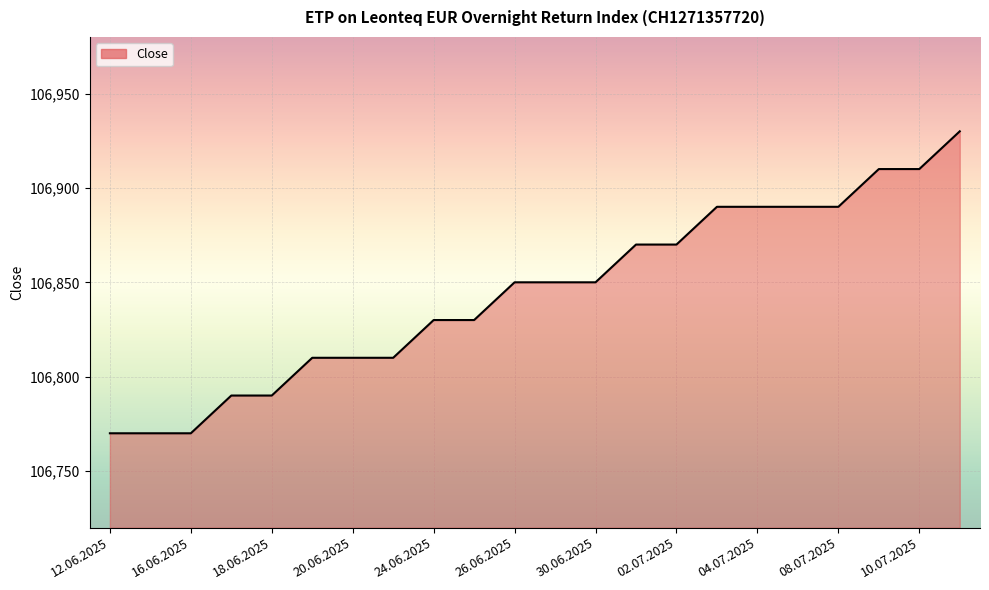

What is the smallest value displayed?

106770